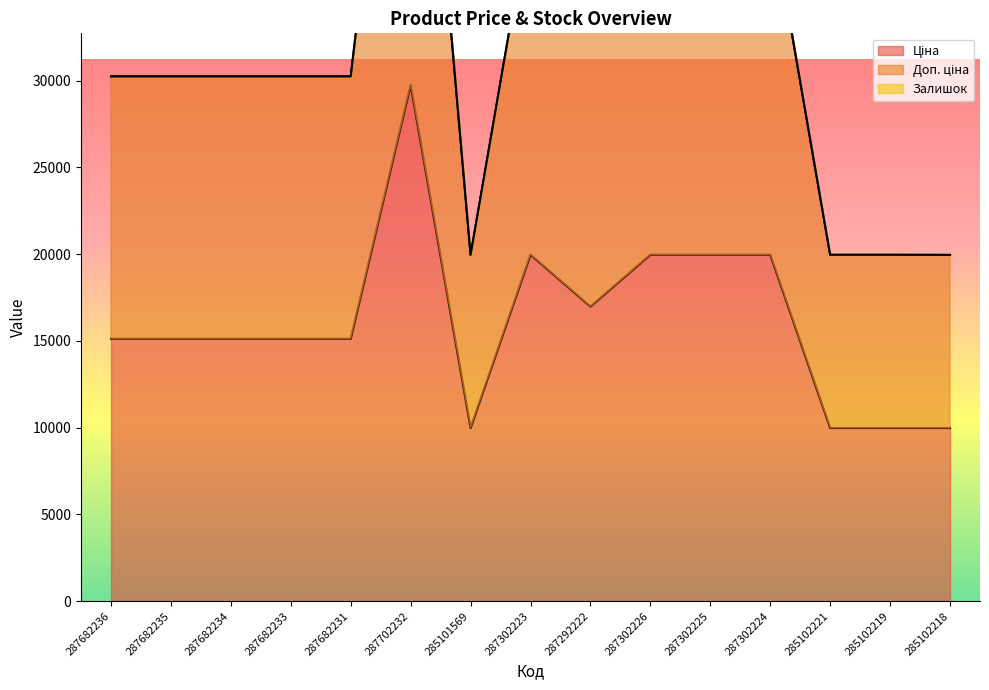

True or false: Доп. ціна has a value of 50849.2 at 287682236.

False